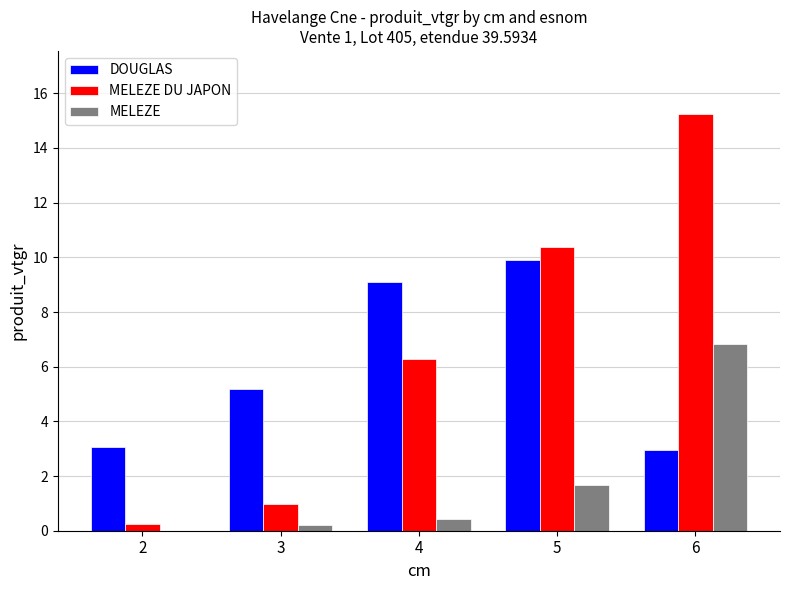

What is the maximum value shown in the chart?

15.3